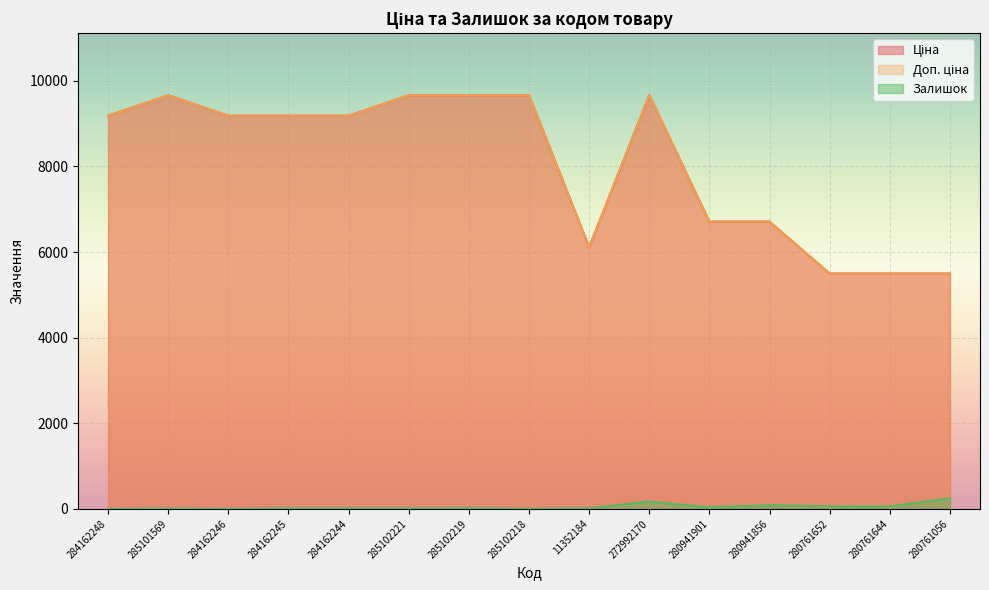

What position from the right is 280941901?

5